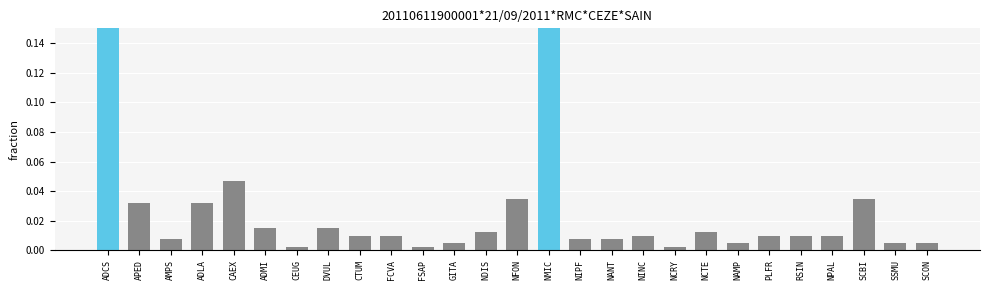

List the labels in order of value, smallest first.

CEUG, FSAP, NCRY, GITA, NAMP, SSMU, SCON, AMPS, NIPF, NANT, CTUM, FCVA, NINC, PLFR, RSIN, NPAL, NDIS, NCTE, ADMI, DVUL, APED, ADLA, NFON, SCBI, CAEX, ADCS, NMIC